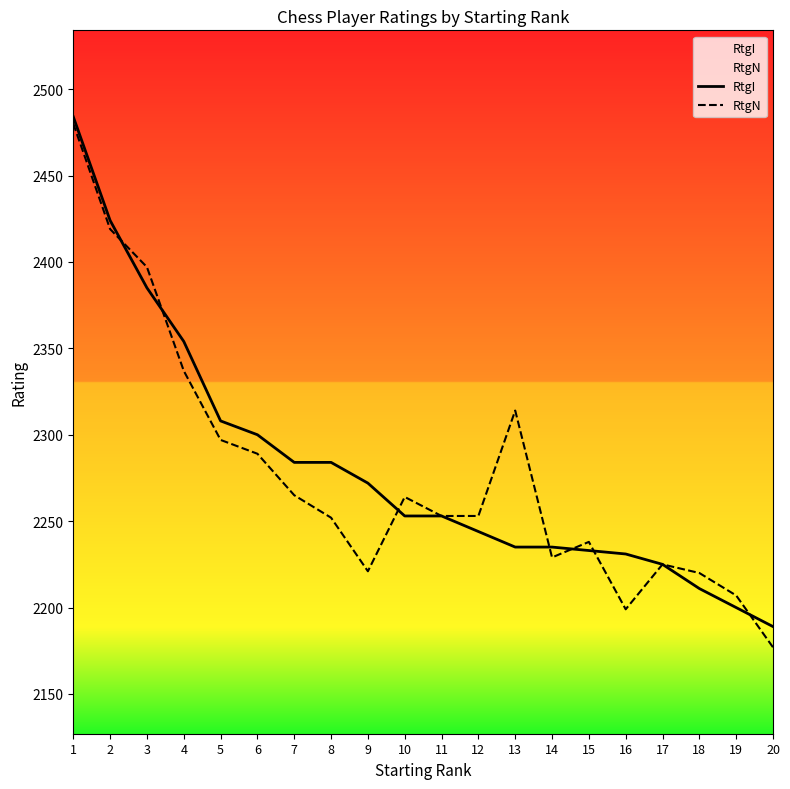

Rank the series at 9 from highest to lowest value.

RtgI, RtgN